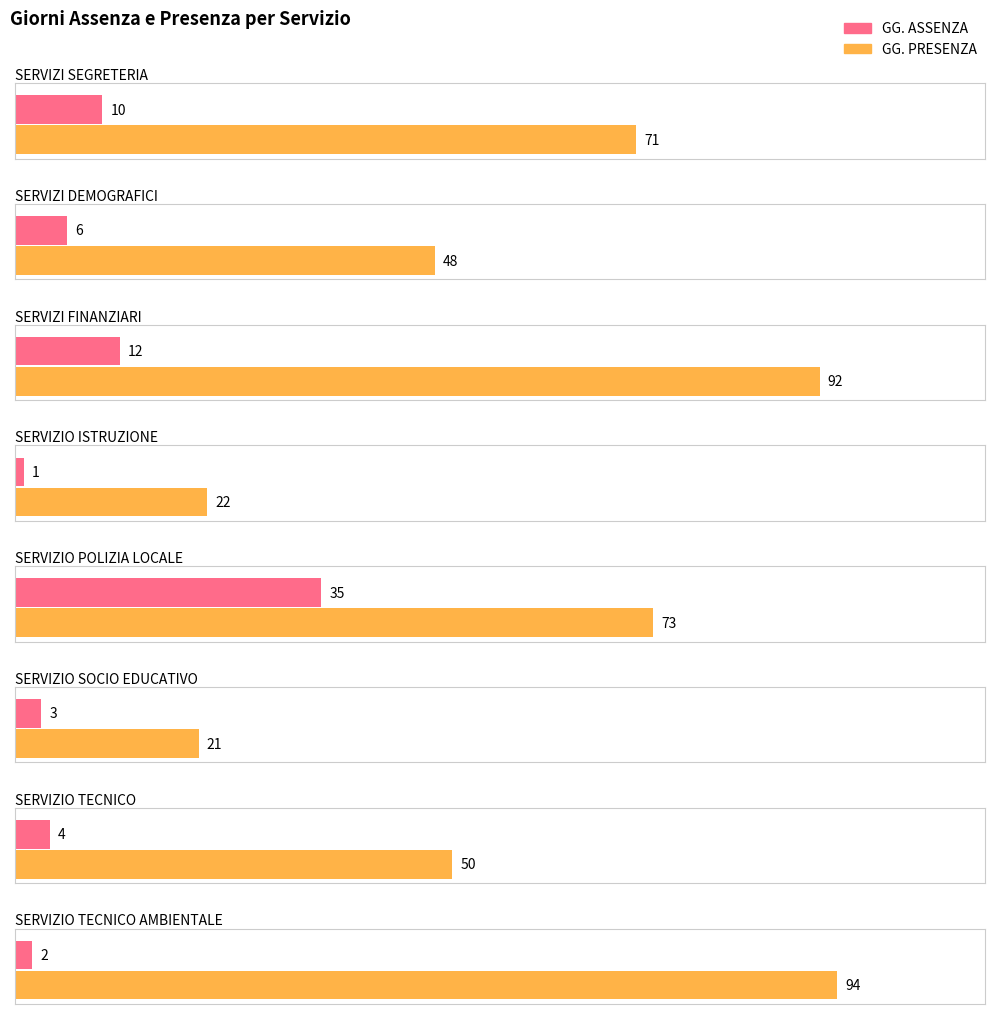

At which label is GG. PRESENZA closest to 57?

SERVIZIO TECNICO